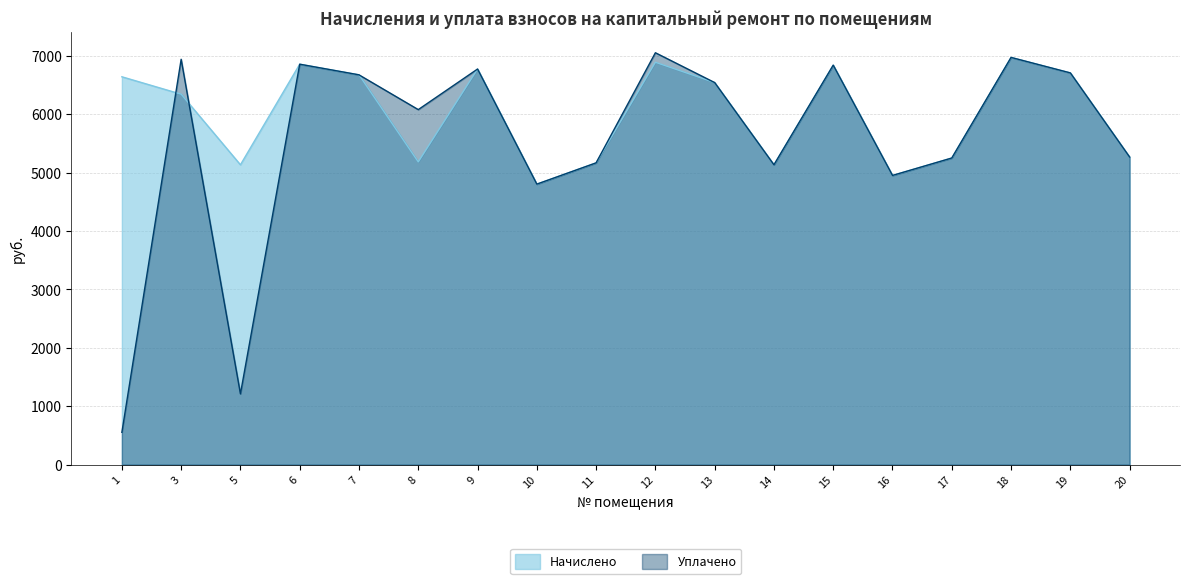

How many times do уплачено and начислено cross each other?

2